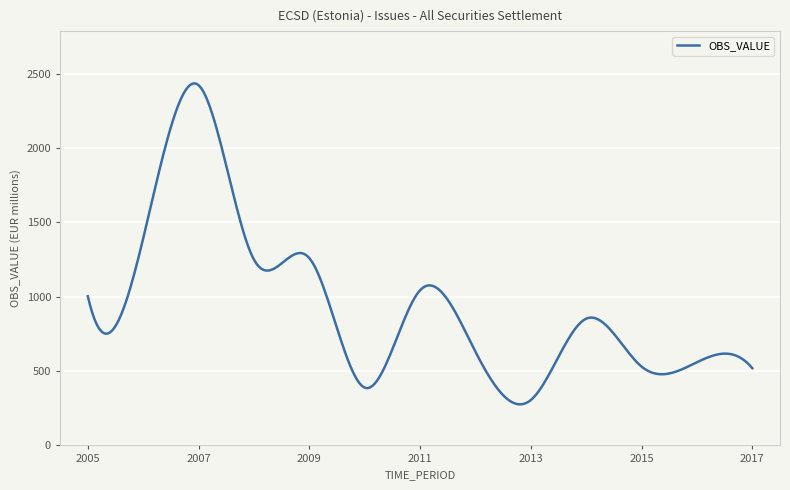

What is the greatest value displayed?

2434.0